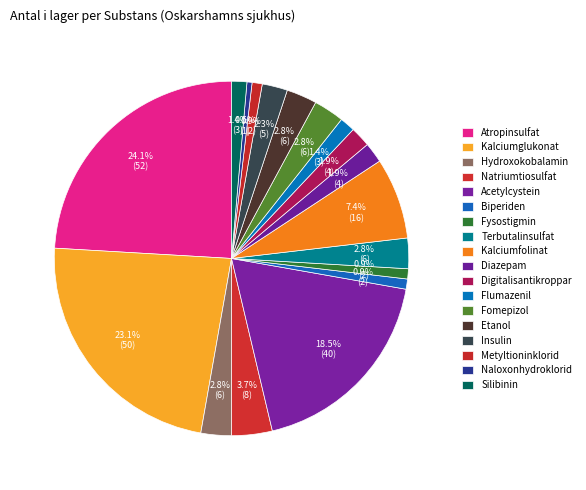

Count the number of slices in the pie.

18